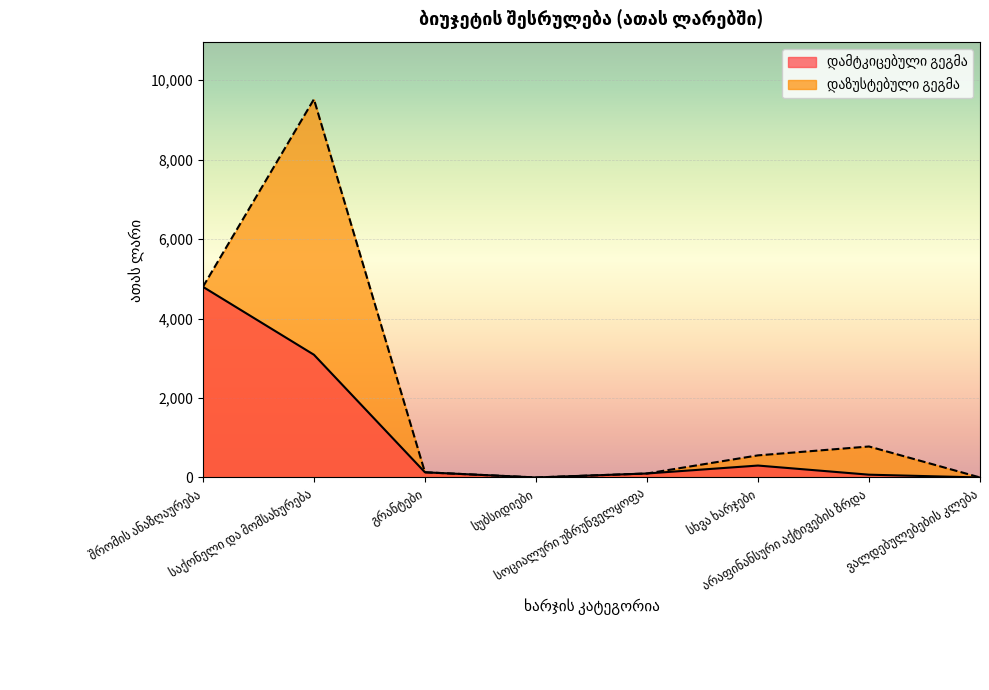

What is the sum of the დაზუსტებული გეგმა values at საქონელი და მომსახურება and გრანტები?

9652.6